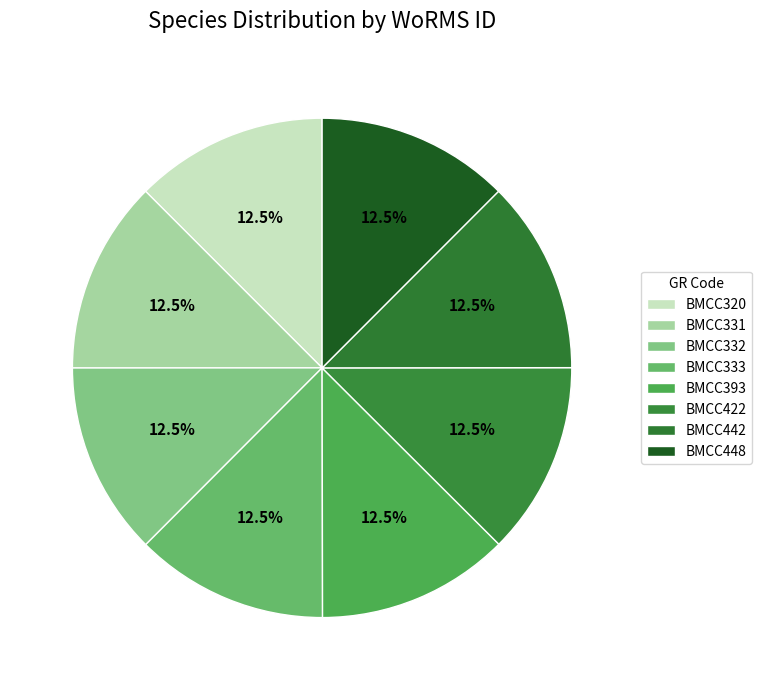

What percentage is NOT represented by BMCC448?

87.5%